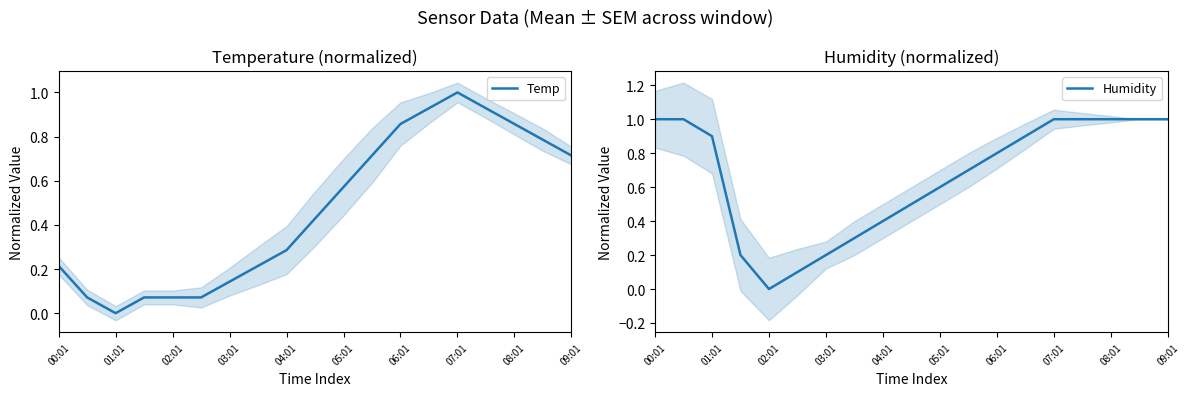

The value of Temp at 01:01 is -0.4. True or false?

False